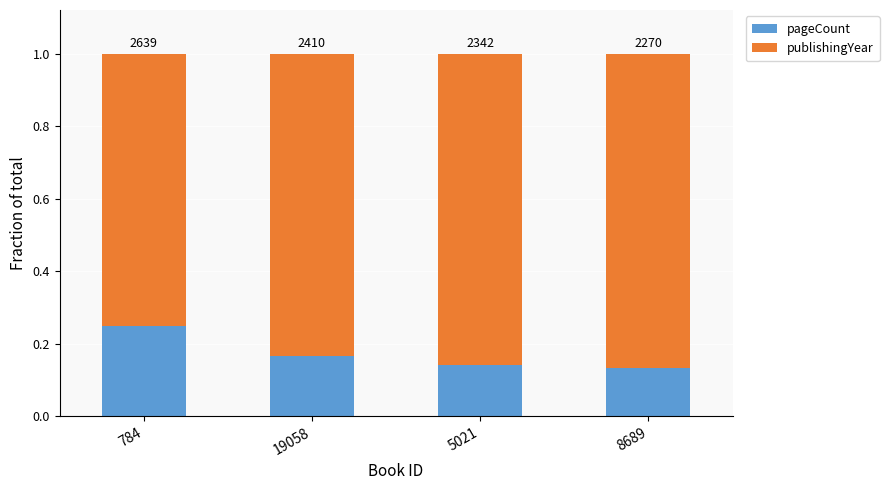

How many bars are there in total?

4